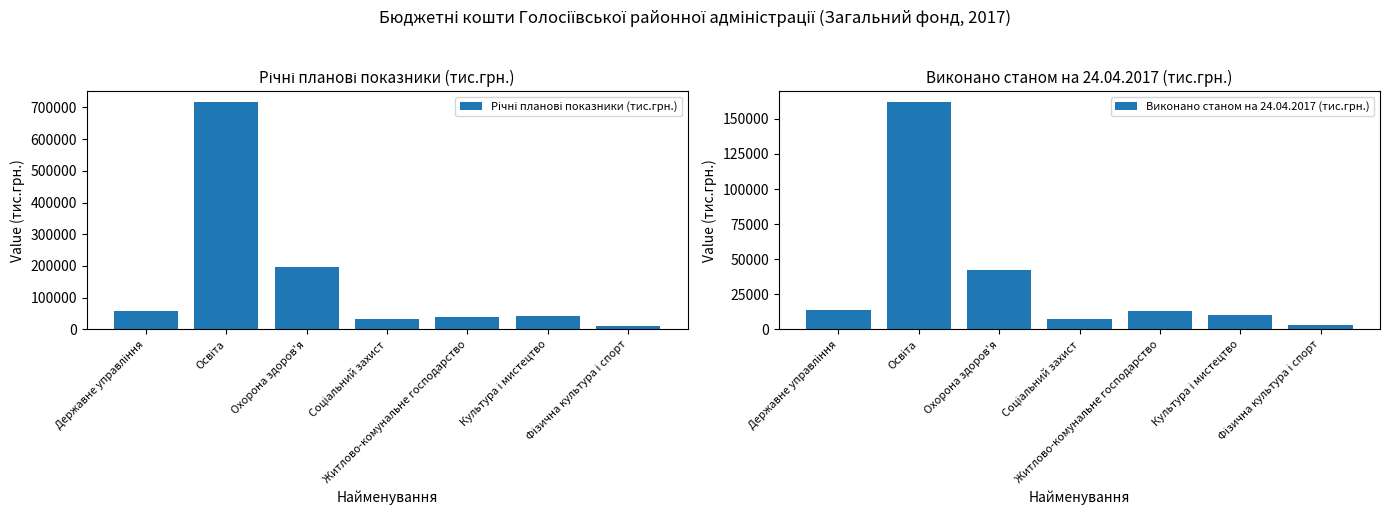

List the labels in order of Річні планові показники (тис.грн.) value, largest first.

Освіта, Охорона здоров'я, Державне управління, Культура і мистецтво, Житлово-комунальне господарство, Соціальний захист, Фізична культура і спорт